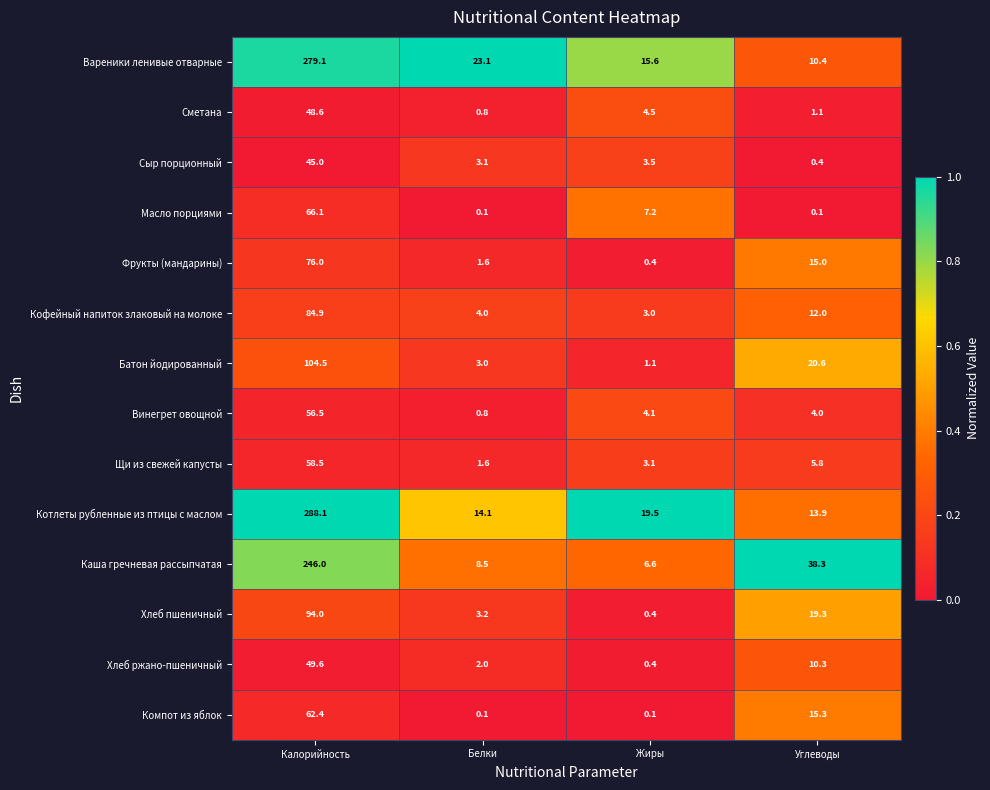

What is the sum of all Котлеты рубленные из птицы с маслом values?

335.6